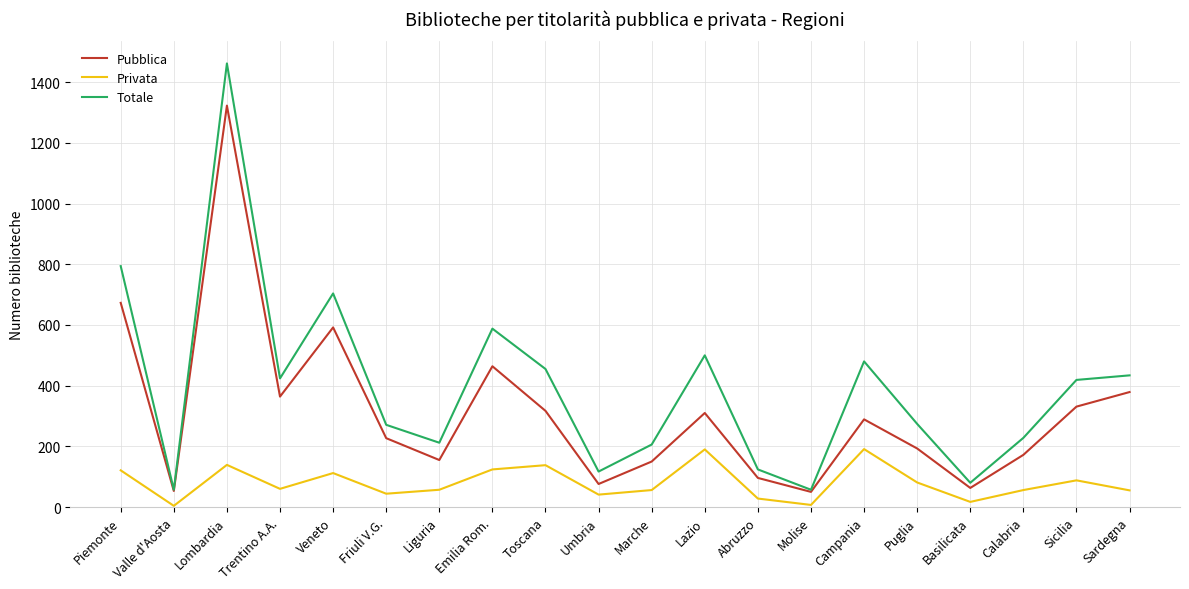

Rank the series by their maximum value, from lowest to highest.

Privata, Pubblica, Totale